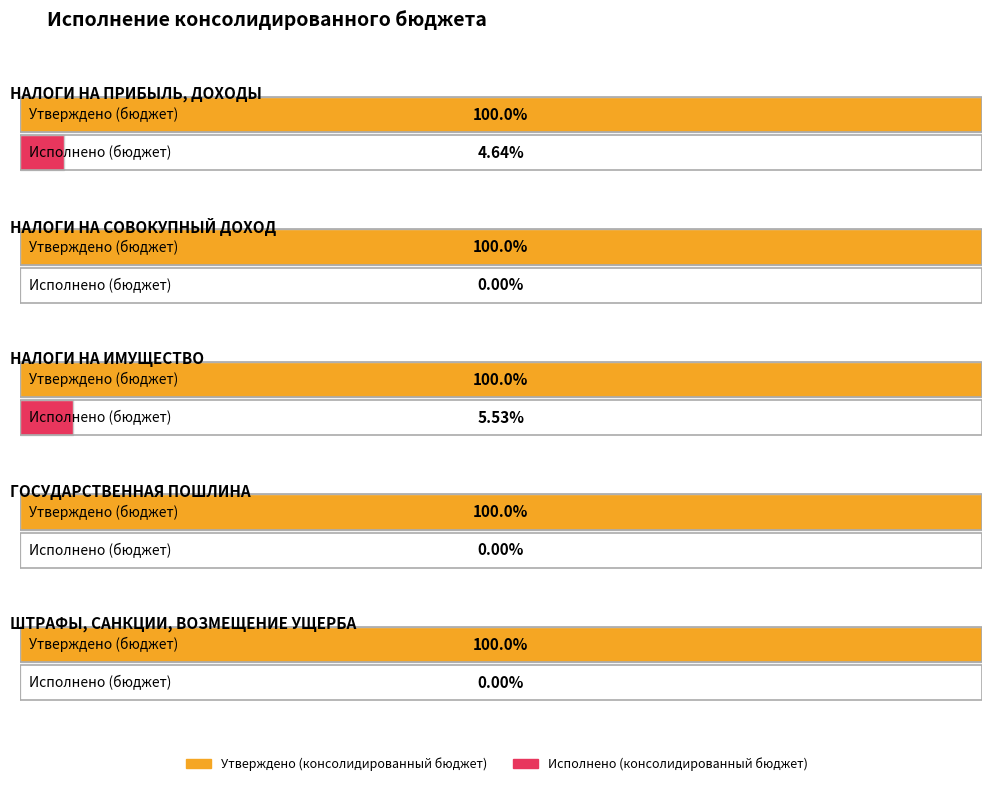

At ШТРАФЫ, САНКЦИИ,
ВОЗМЕЩЕНИЕ УЩЕРБА, list the series in order from smallest to largest.

Исполнено (консолидированный бюджет), Утверждено (консолидированный бюджет)